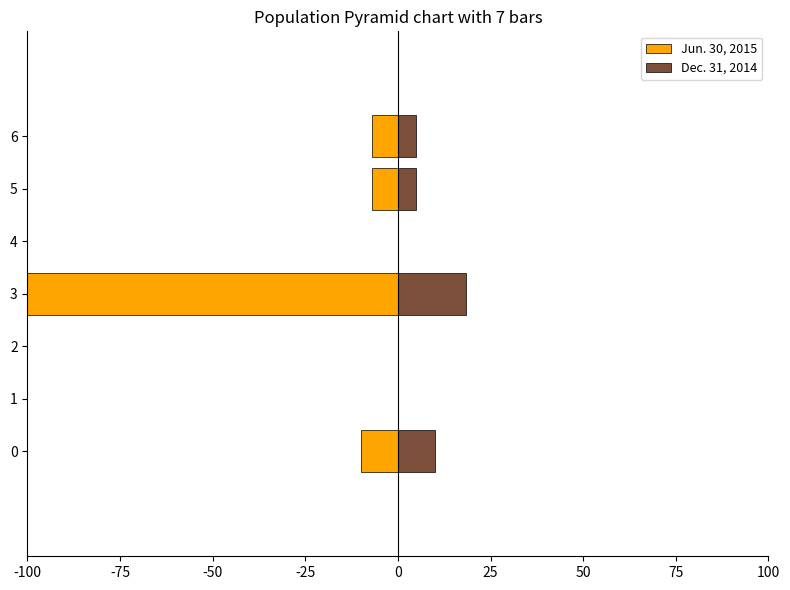

Count the number of categories in the chart.

7